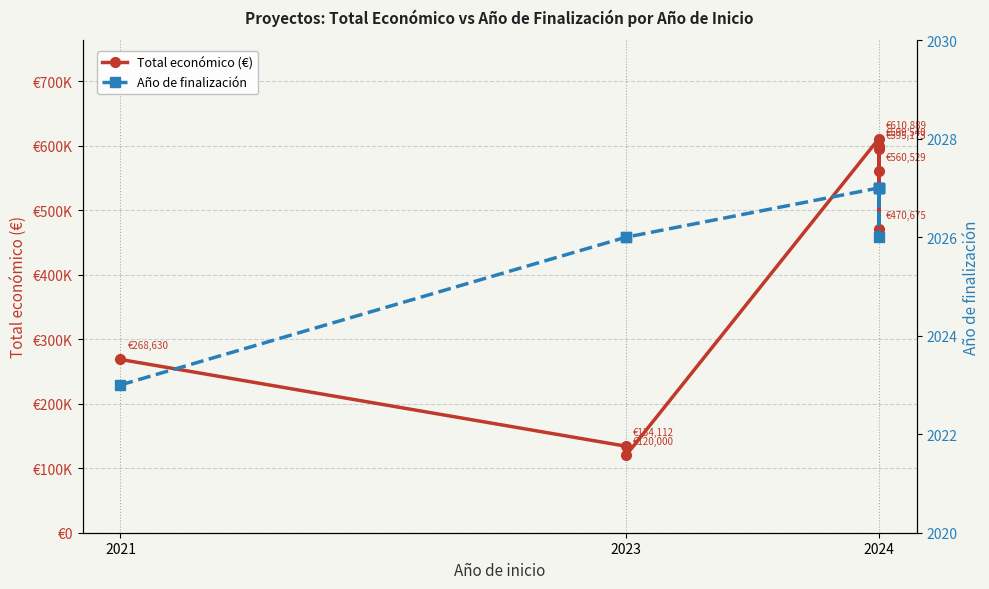

What is the difference between the second highest and second lowest values in the Total económico (€) series?

465428